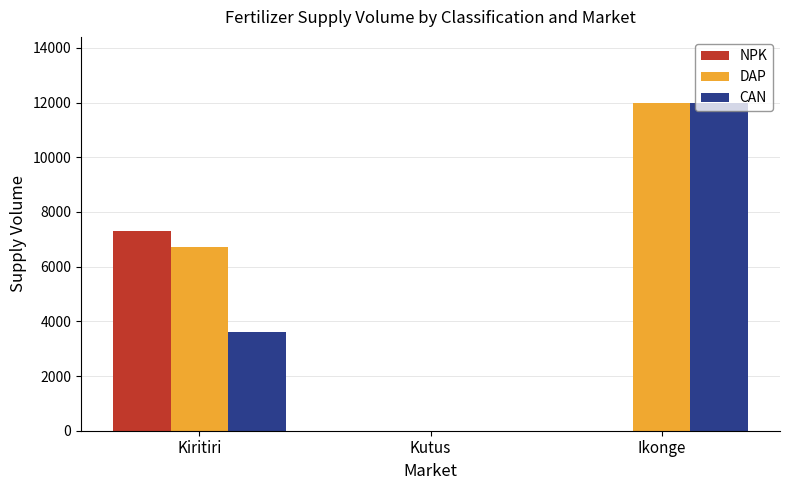

Are the bars grouped side by side (vs. stacked)?

Yes